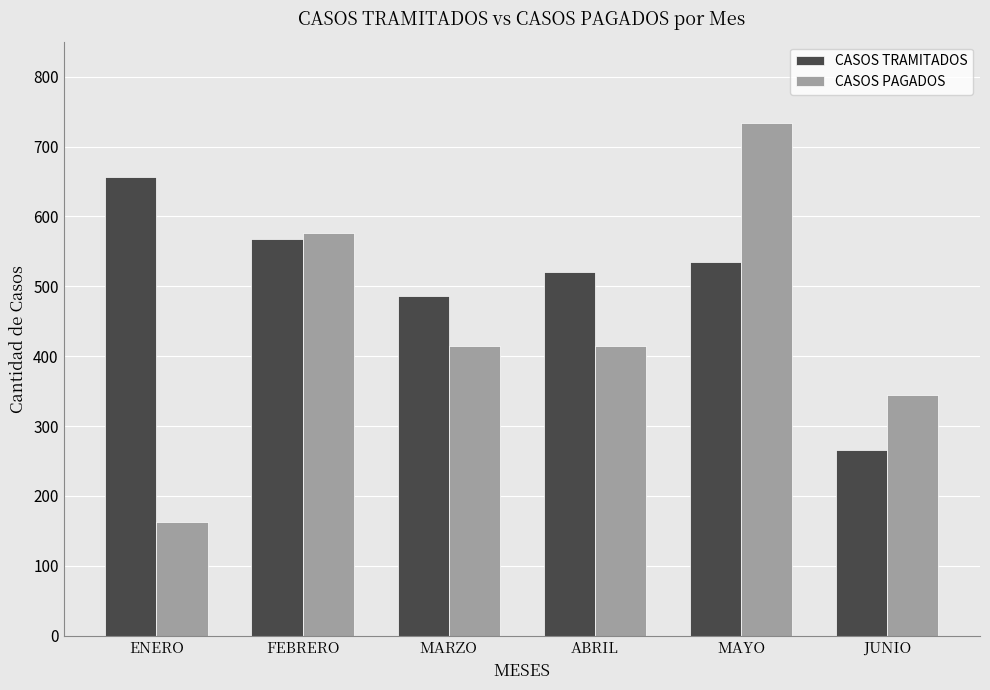

List the series in order of their overall mean, highest first.

CASOS TRAMITADOS, CASOS PAGADOS